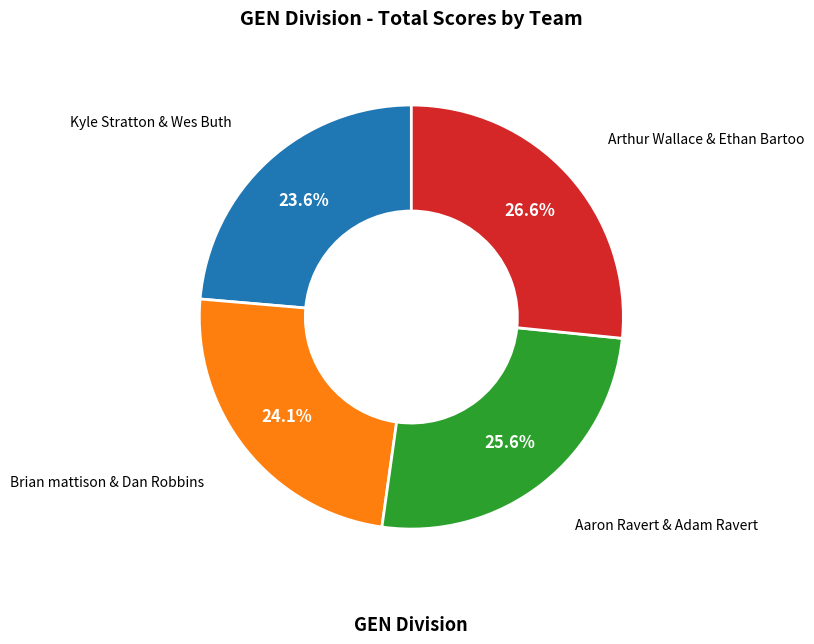

Is there a majority slice in this chart?

No